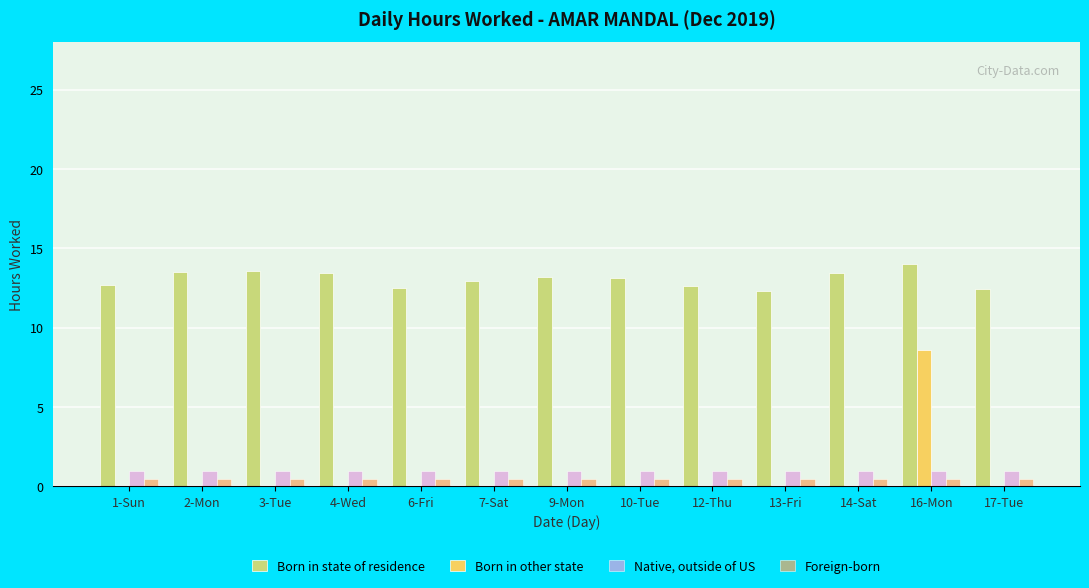

Count the number of categories in the chart.

13